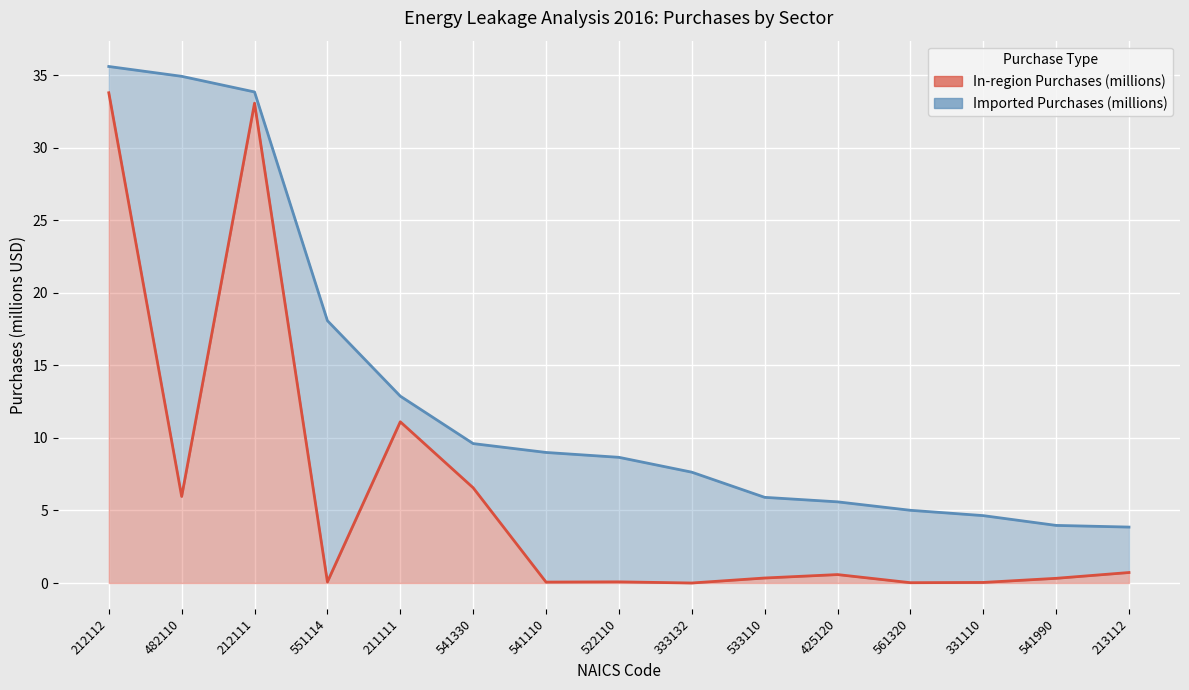

List the labels in order of value, largest first.

212112, 212111, 211111, 541330, 482110, 213112, 425120, 533110, 541990, 522110, 551114, 541110, 331110, 561320, 333132